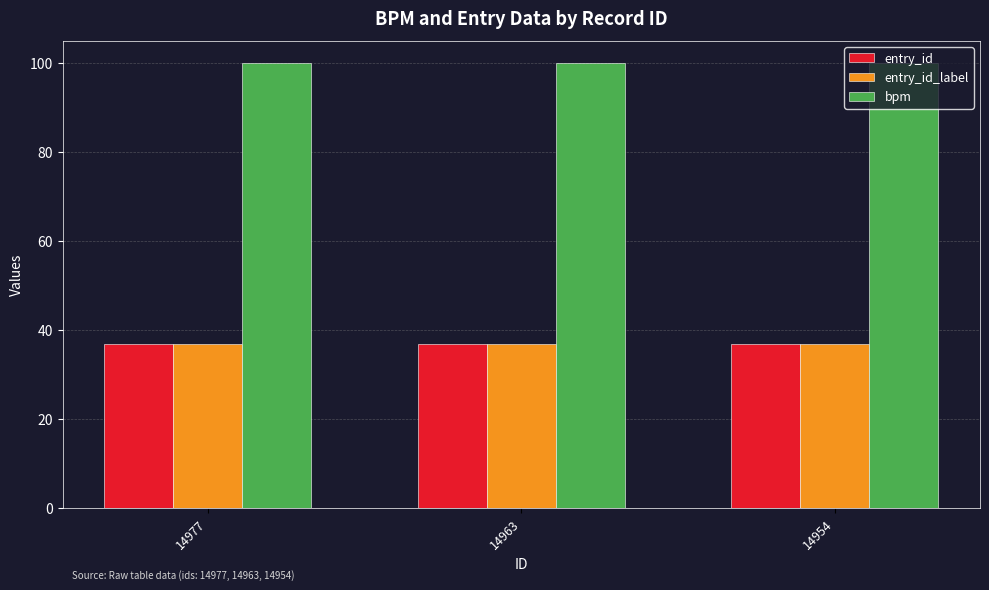

Reading right to left, list all the values displayed in this chart.

entry_id: 14954=36.8	14963=36.8	14977=36.8
entry_id_label: 14954=36.8	14963=36.8	14977=36.8
bpm: 14954=100.0	14963=100.0	14977=100.0